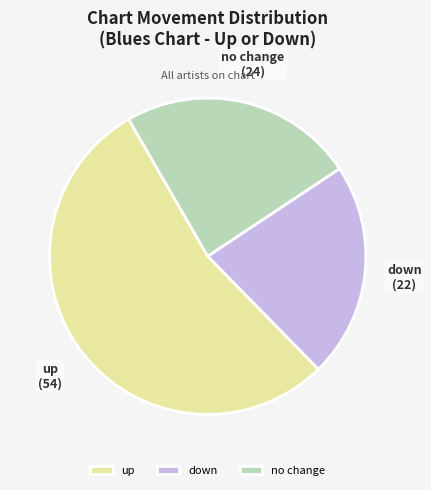

Count the number of slices in the pie.

3